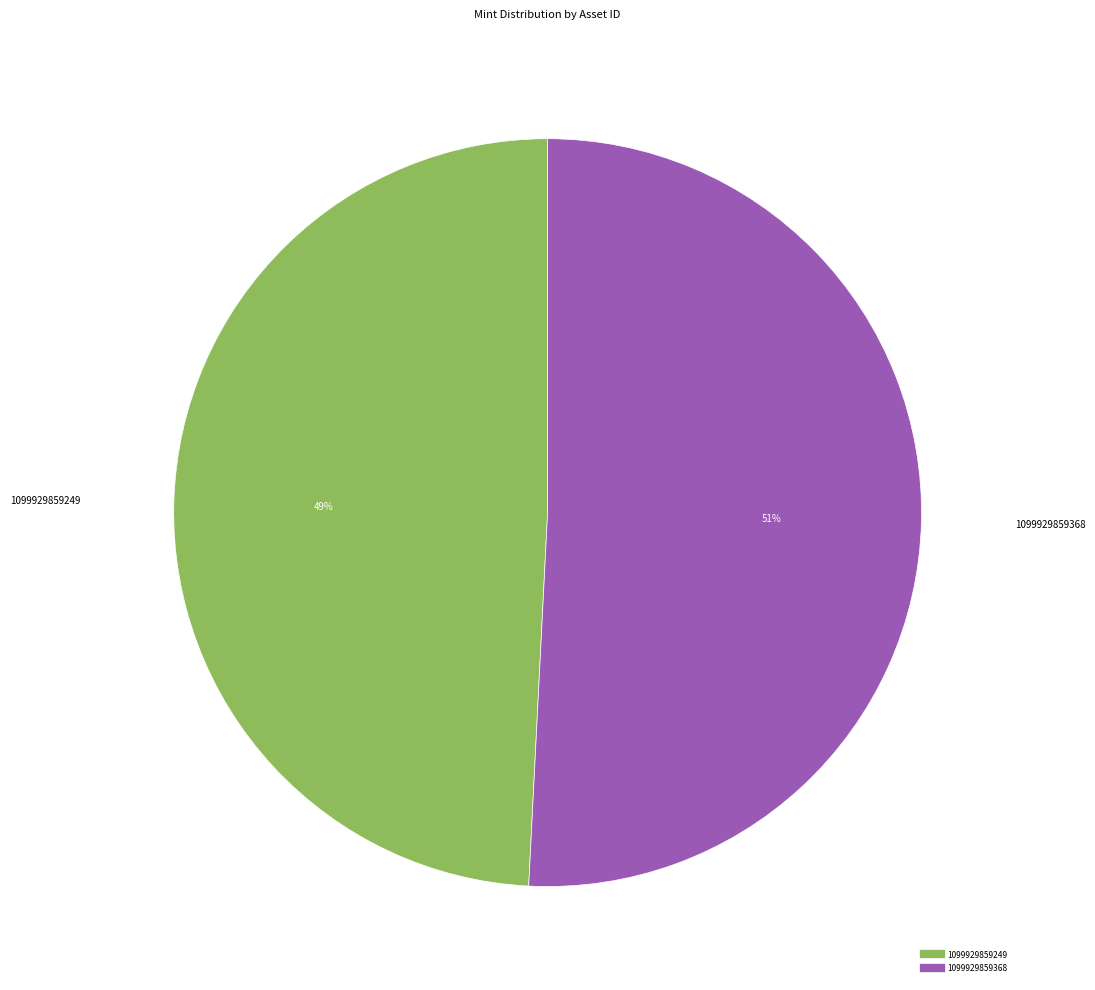

Do 1099929859368 and 1099929859249 together represent more than half of the pie?

Yes